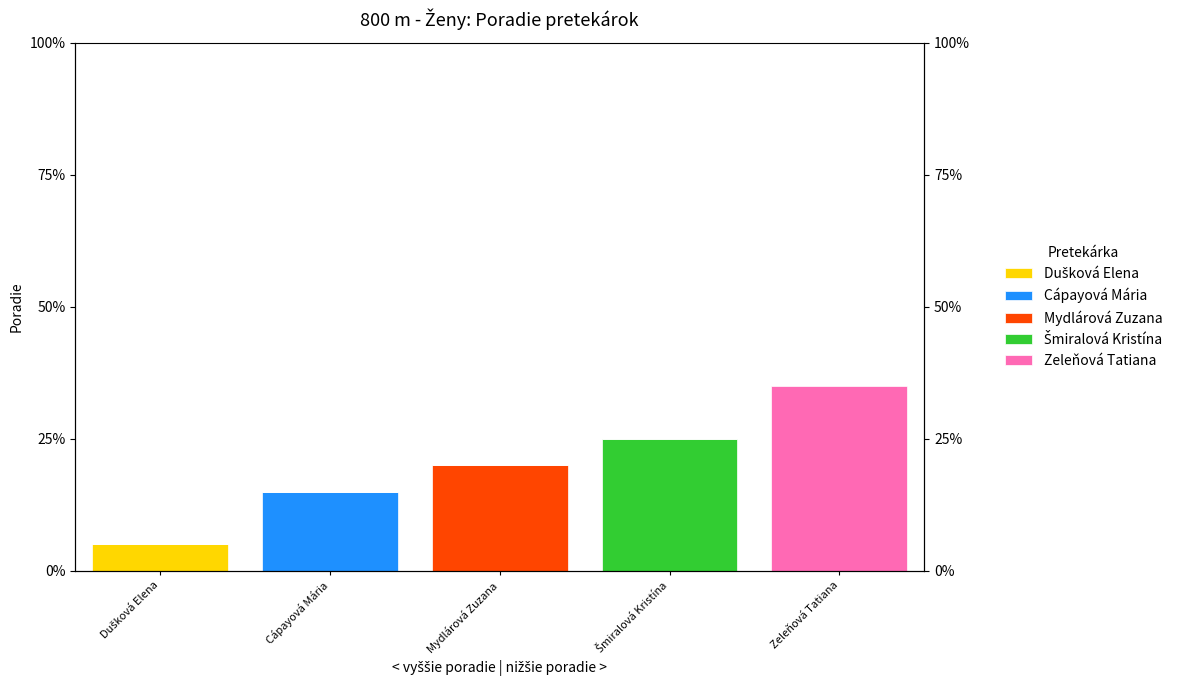

List the series in order of their overall mean, lowest first.

Dušková Elena, Cápayová Mária, Mydlárová Zuzana, Šmiralová Kristína, Zeleňová Tatiana